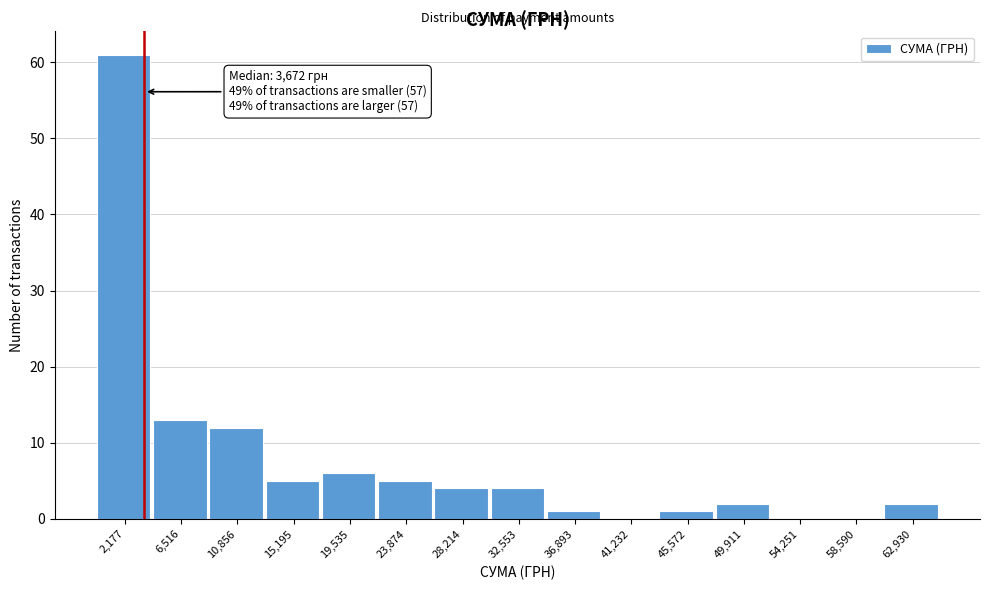

Which range on the x-axis has the tallest bar?

0 to 4500